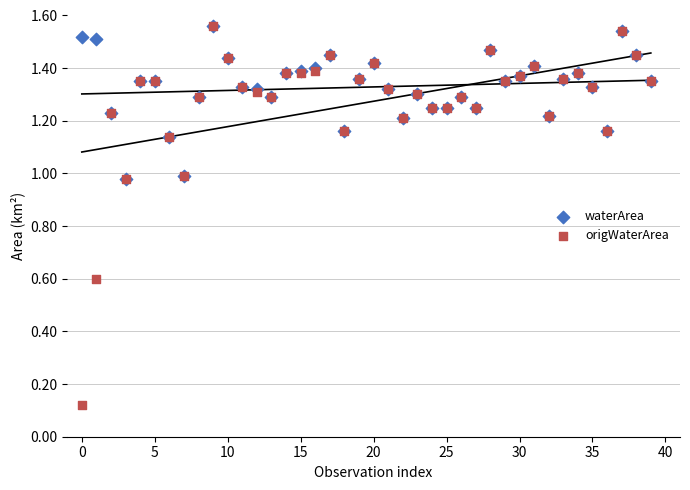

Which series has the largest Y range (max minus min)?

origWaterArea